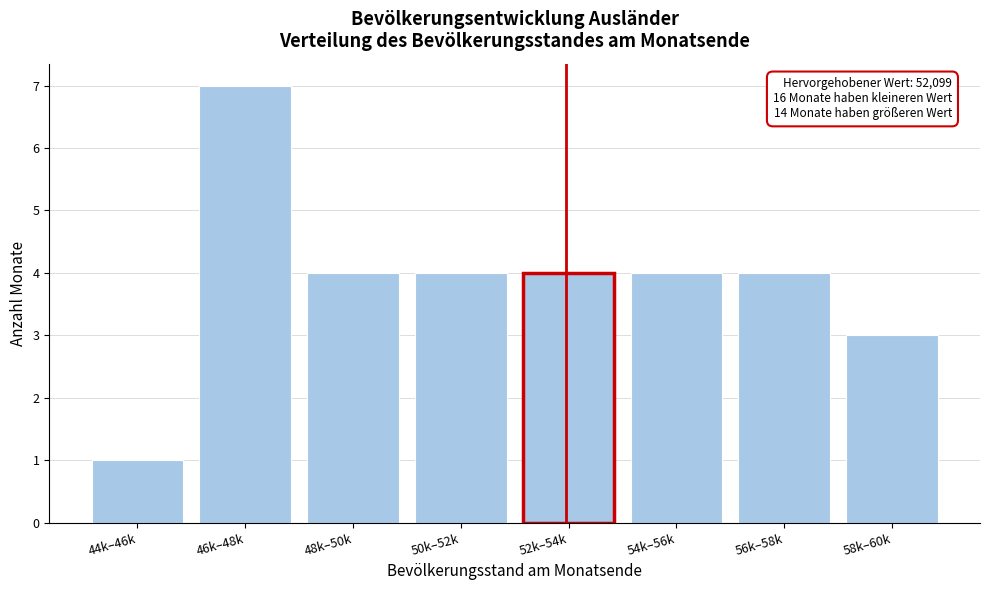

Reading left to right, list all the values displayed in this chart.

44k–46k=1	46k–48k=7	48k–50k=4	50k–52k=4	52k–54k=4	54k–56k=4	56k–58k=4	58k–60k=3